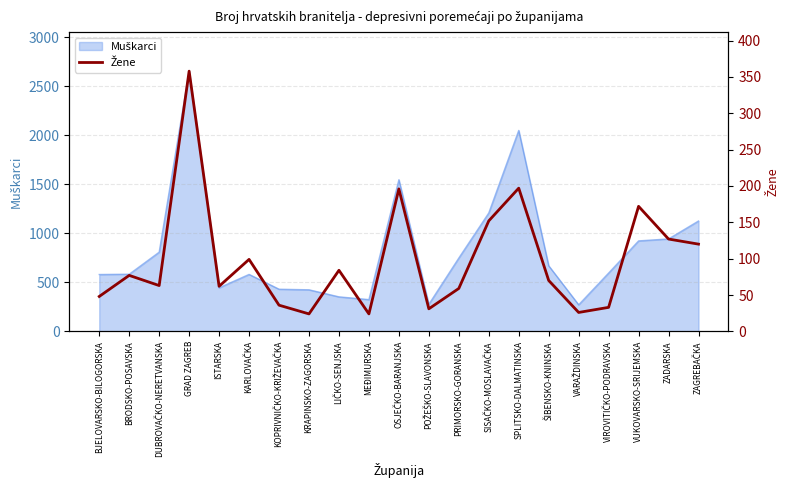

How many categories are shown in the chart?

21